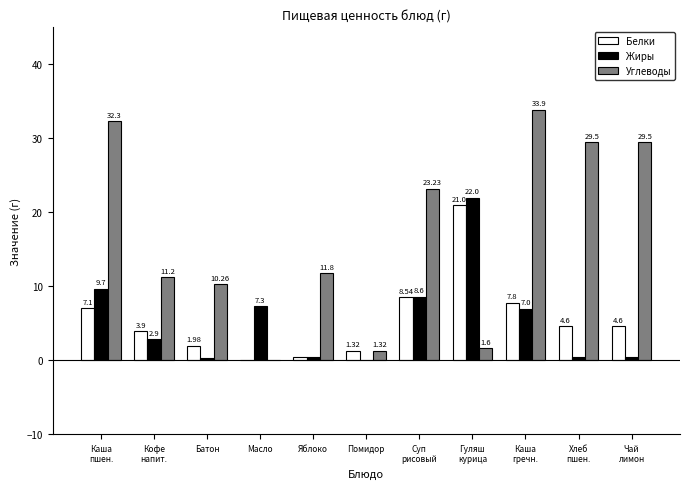

Does the chart contain stacked bars?

No